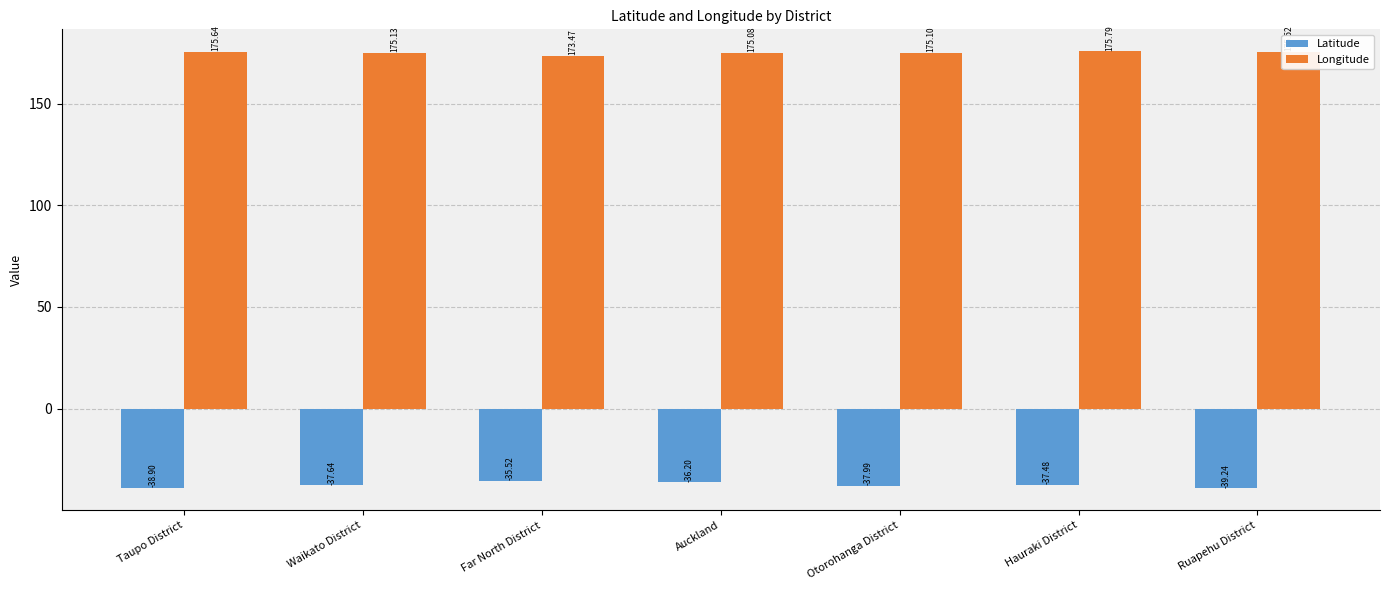

Where is Latitude nearest to the value -37?

Hauraki District